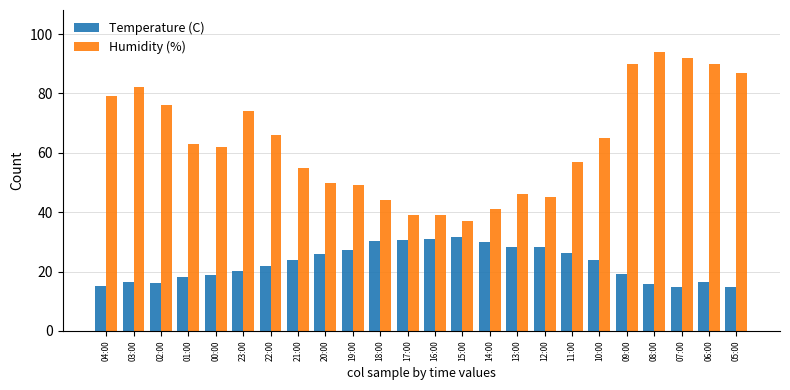

The value of Temperature (C) at 13:00 is 28.3. True or false?

True